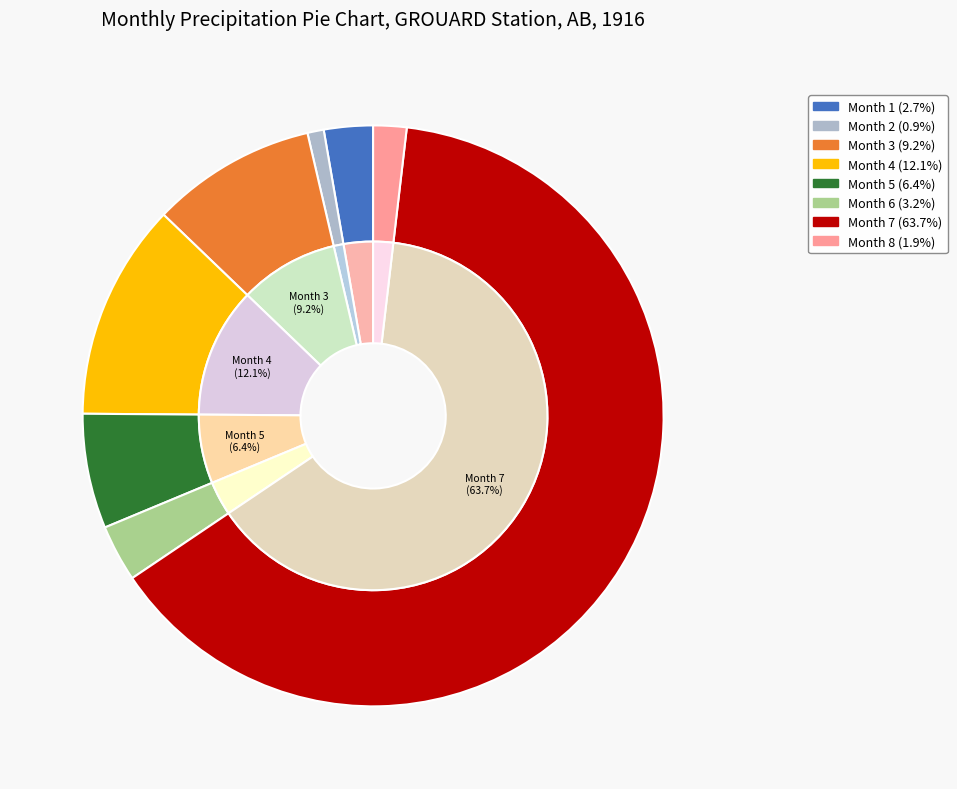

How many segments does this pie chart have?

8